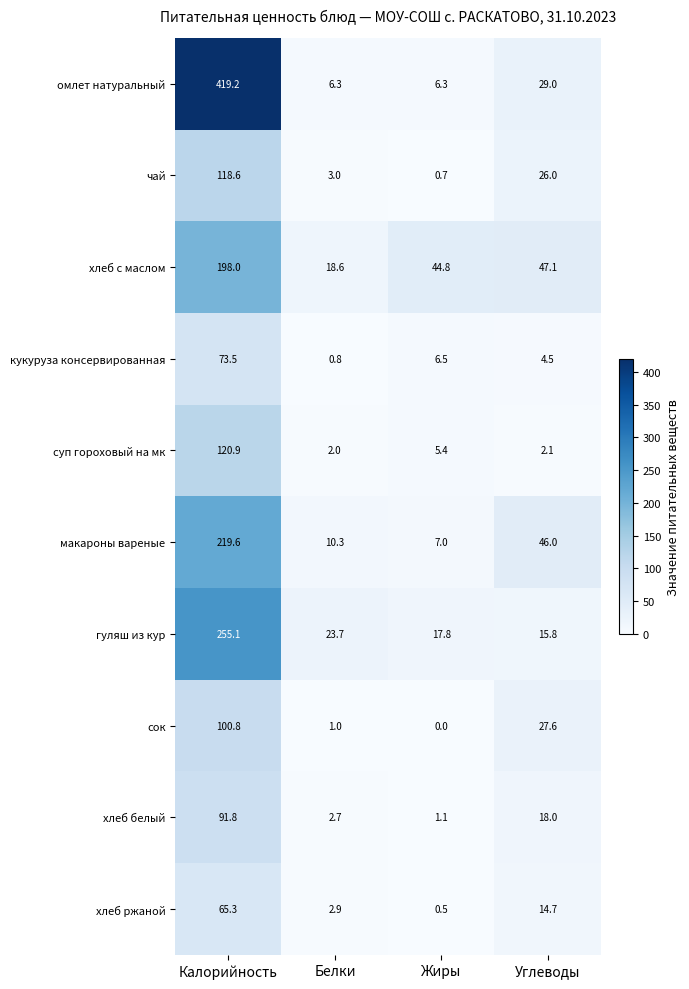

Which category has the highest value across all series?

Калорийность